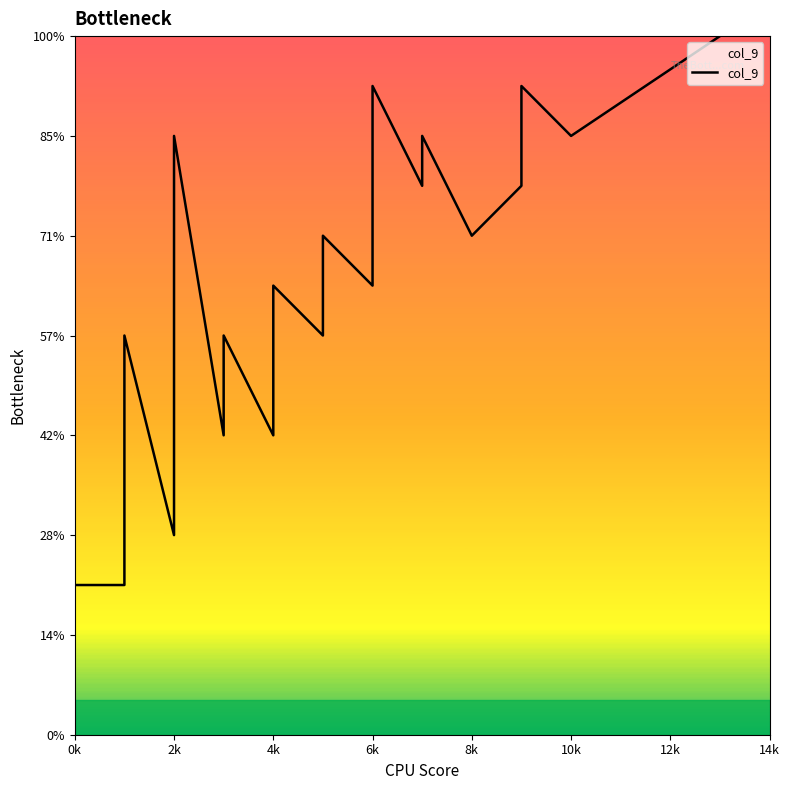

What position from the left is 13?

14